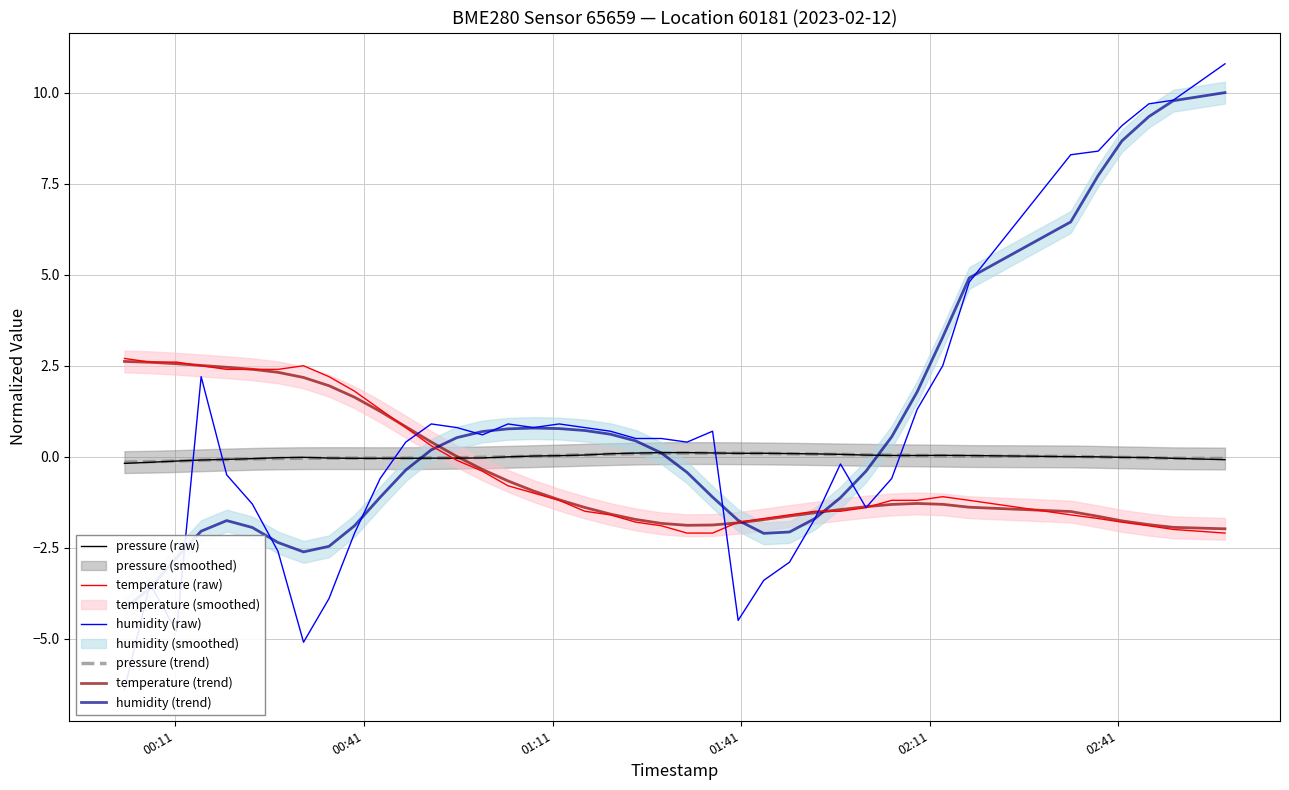

What is the maximum value for temperature (raw)?

2.7